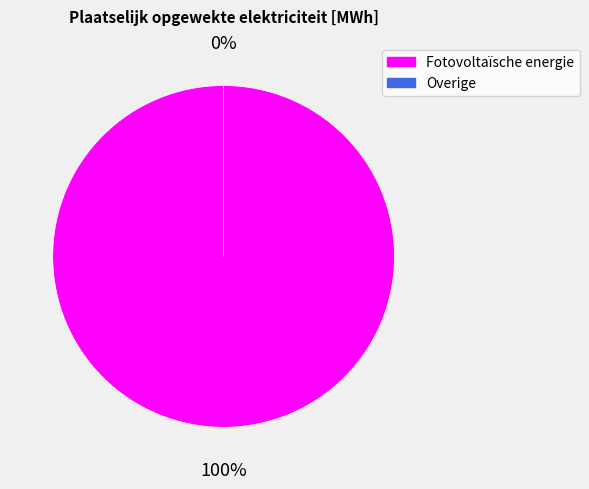

What is the smallest slice in the pie chart?

Overige